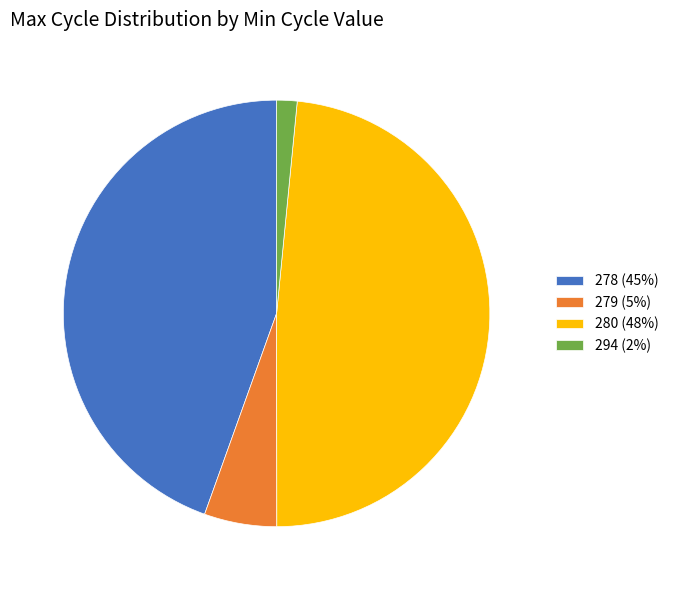

Do 280 (48%) and 278 (45%) together represent more than half of the pie?

Yes